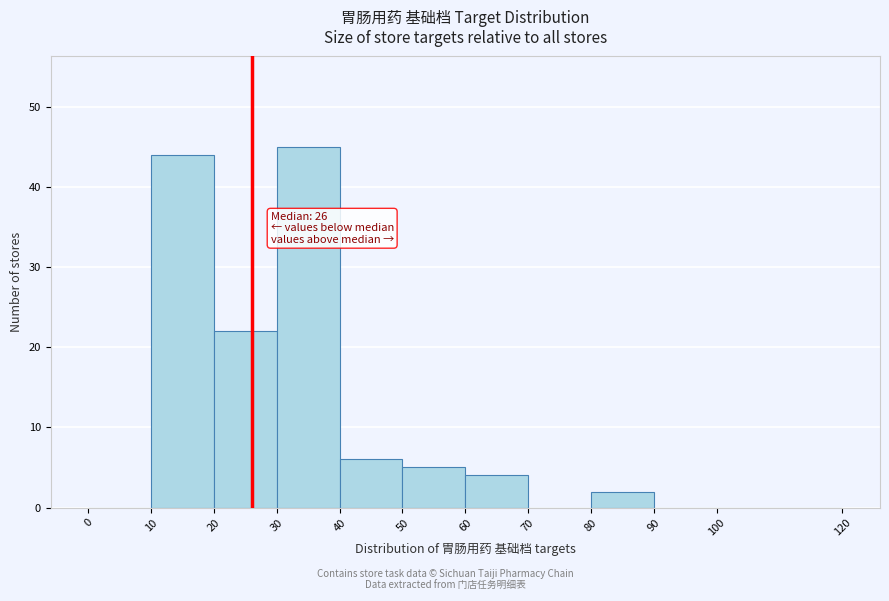

Which range on the x-axis has the tallest bar?

30 to 40